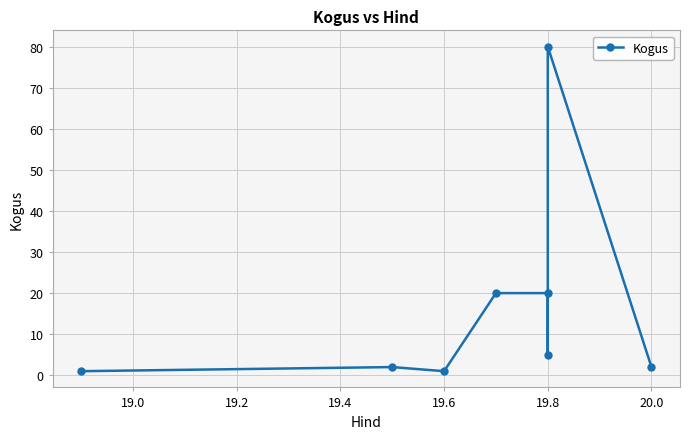

Does the chart display data point markers on the line(s)?

Yes